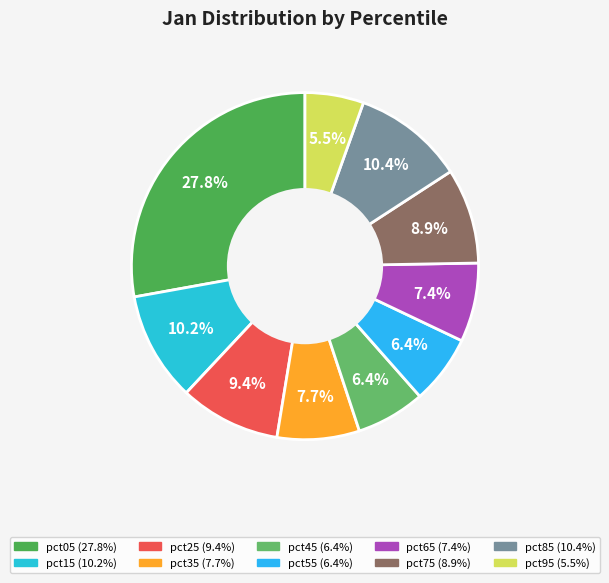

The pct45 slice represents 1% of the pie. True or false?

False